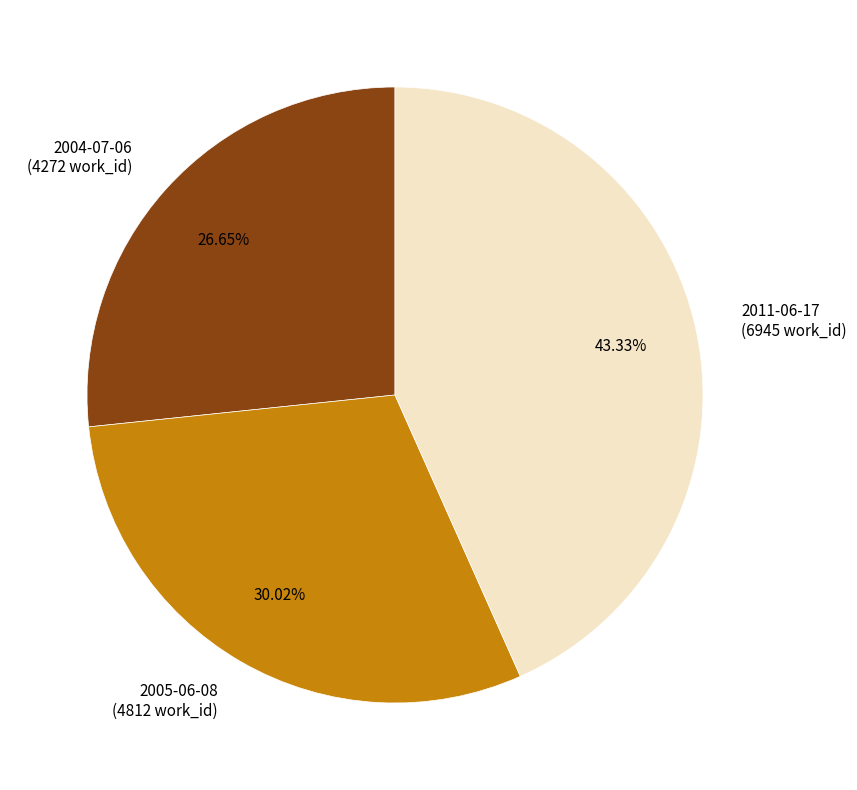

True or false: 2005-06-08 accounts for 23% of the total.

False